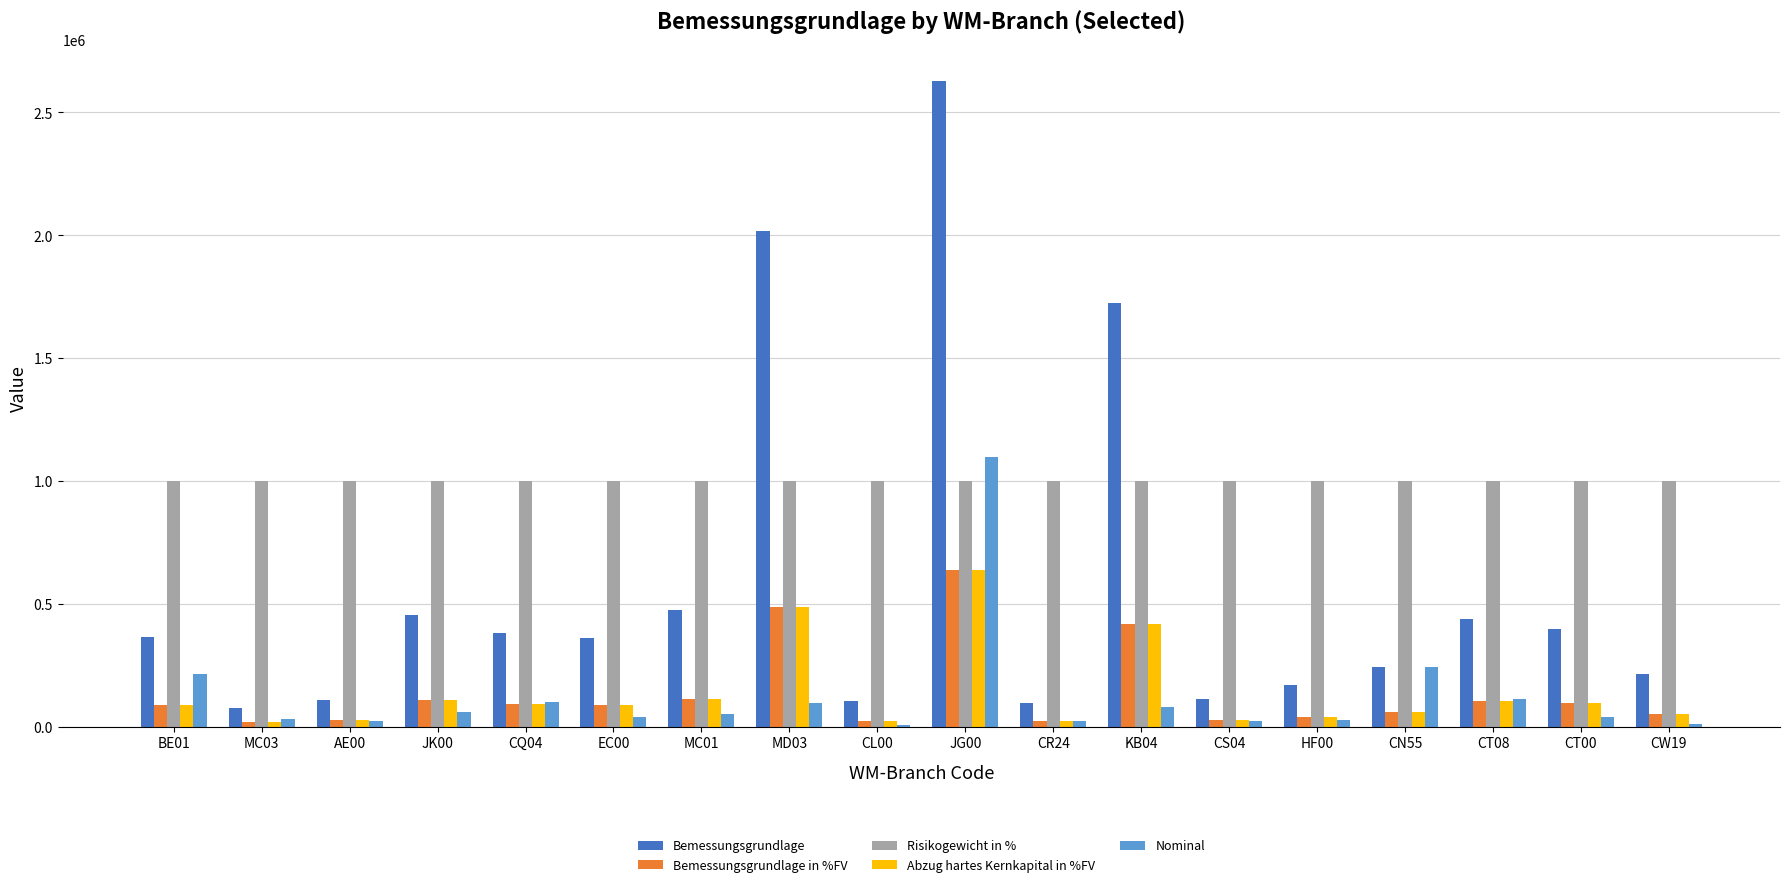

What is the maximum value shown in the chart?

2626946.4